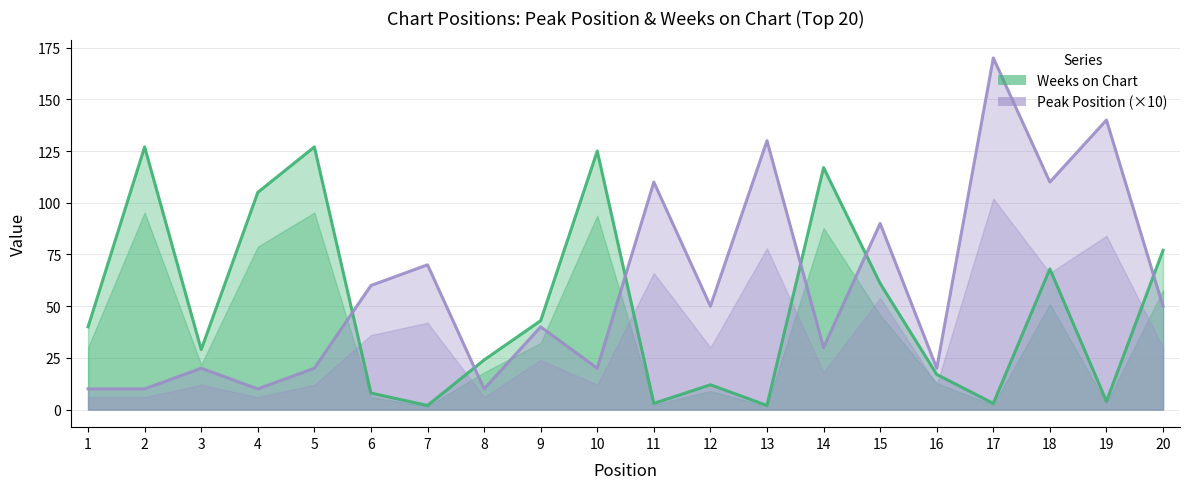

How many interior local peaks does the Weeks on Chart series have?

6